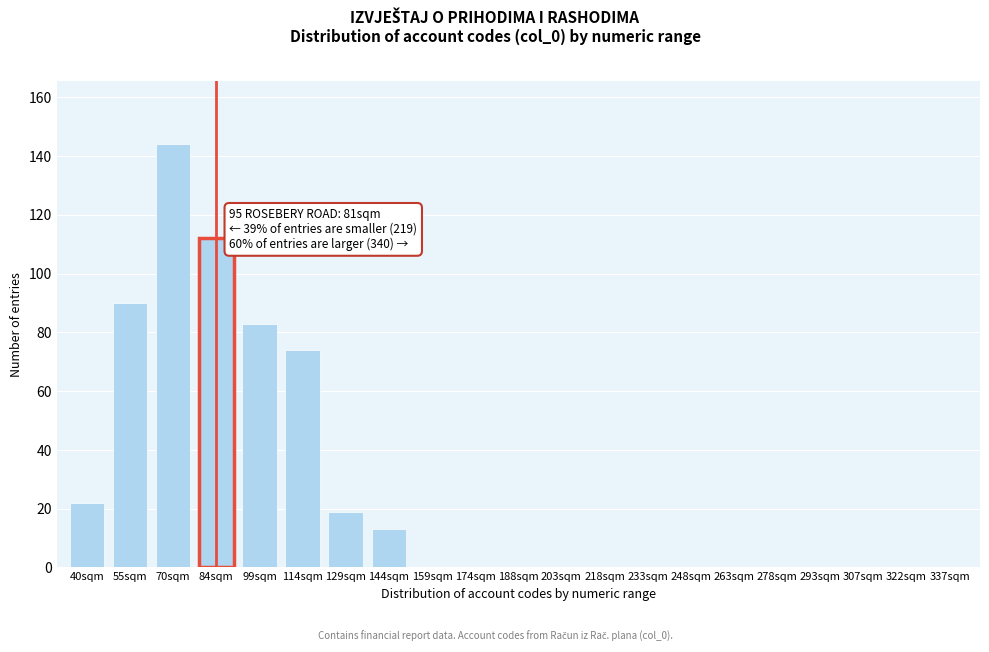

Reading left to right, what are all the values shown in this chart?

40sqm=22	55sqm=90	70sqm=144	84sqm=112	99sqm=83	114sqm=74	129sqm=19	144sqm=13	159sqm=0	174sqm=0	188sqm=0	203sqm=0	218sqm=0	233sqm=0	248sqm=0	263sqm=0	278sqm=0	293sqm=0	307sqm=0	322sqm=0	337sqm=0